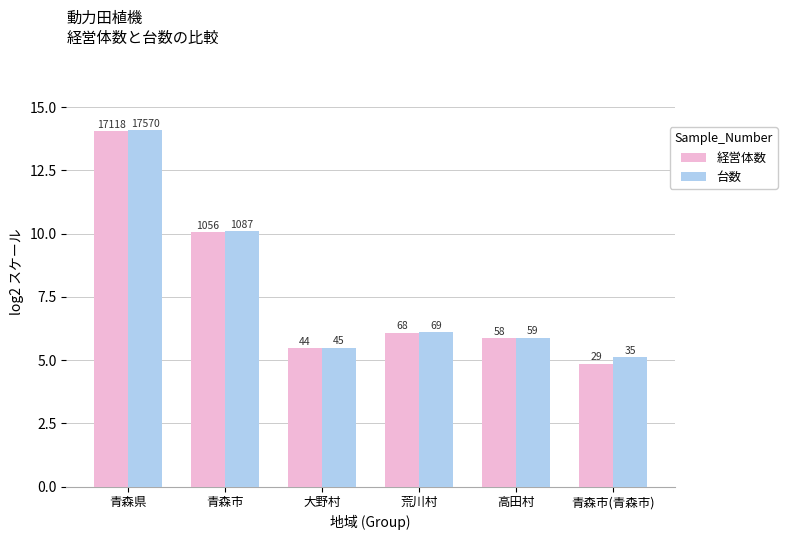

What value does the 経営体数 series have at 青森県?

14.1